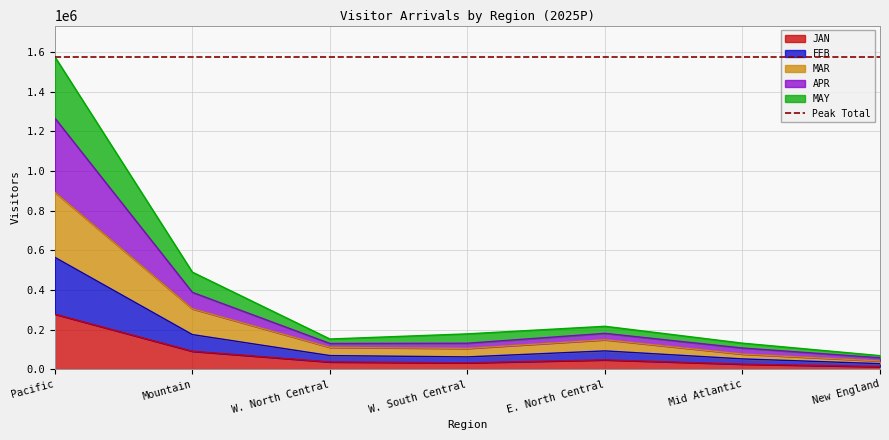

Reading right to left, list all the values displayed in this chart.

JAN: 12870.9	25428.2	46956.2	32205.8	36501.5	90506.9	277413.9
FEB: 27972.9	51822.0	92225.6	61922.1	68587.1	174519.7	564213.8
MAR: 41325.1	76091.1	148374.9	104679.8	110192.2	304484.2	892623.4
APR: 57604.4	106693.3	180719.2	130950.6	129630.8	387604.1	1266607.8
MAY: 68303.0	131280.1	216363.5	178229.1	152208.8	489533.5	1575929.2